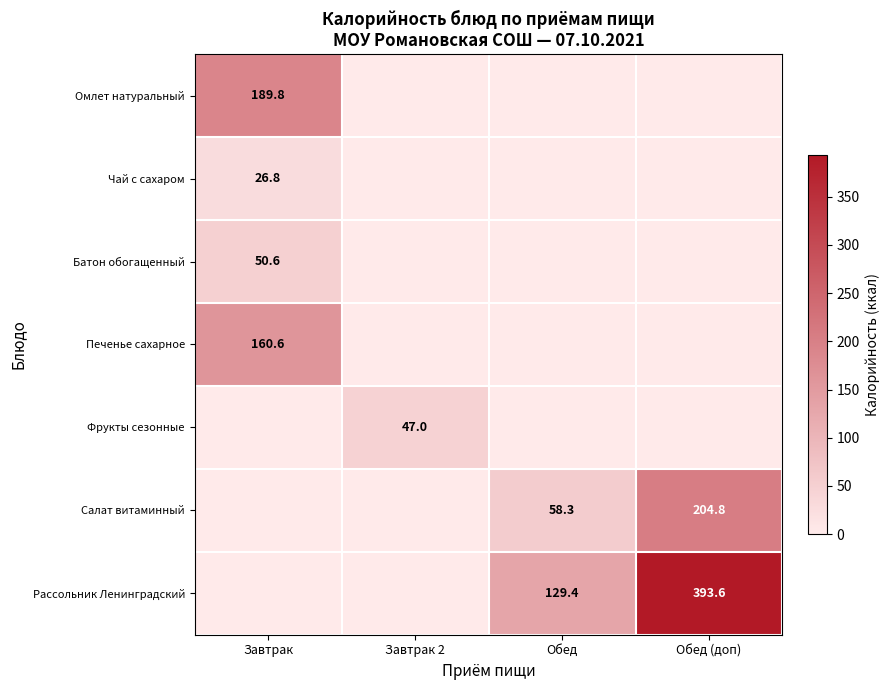

The value of Рассольник Ленинградский at Обед is 129.4. True or false?

True